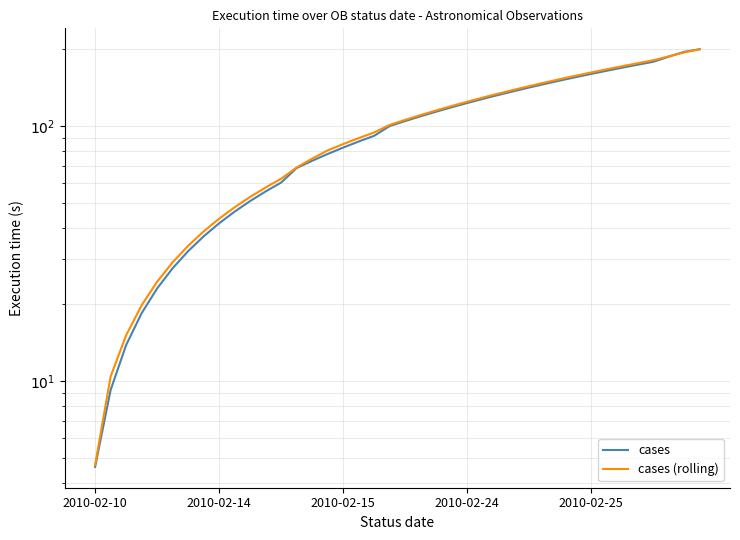

Rank the series by their average value, from lowest to highest.

cases, cases (rolling)